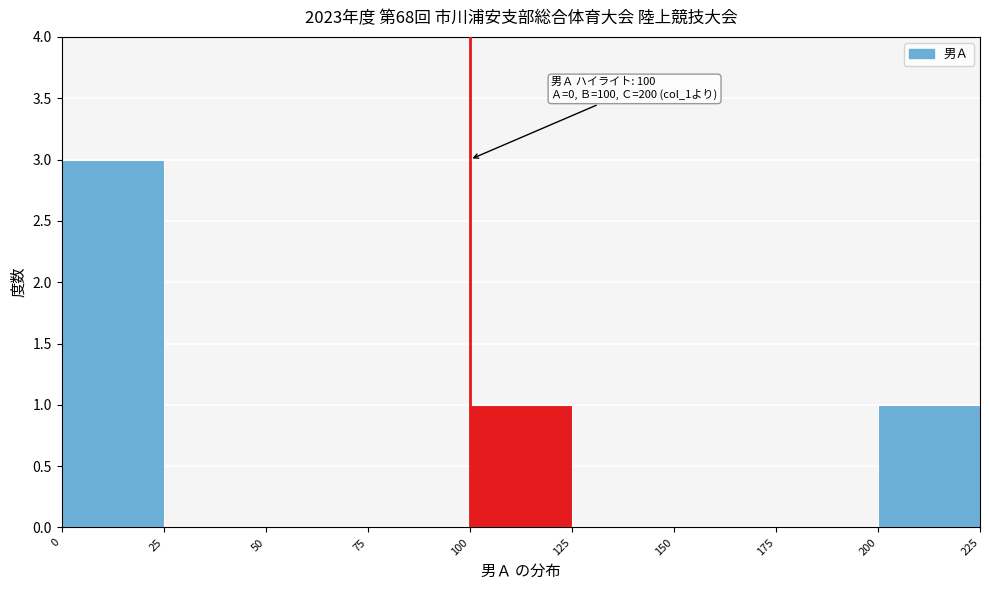

Which range on the x-axis has the tallest bar?

0 to 25